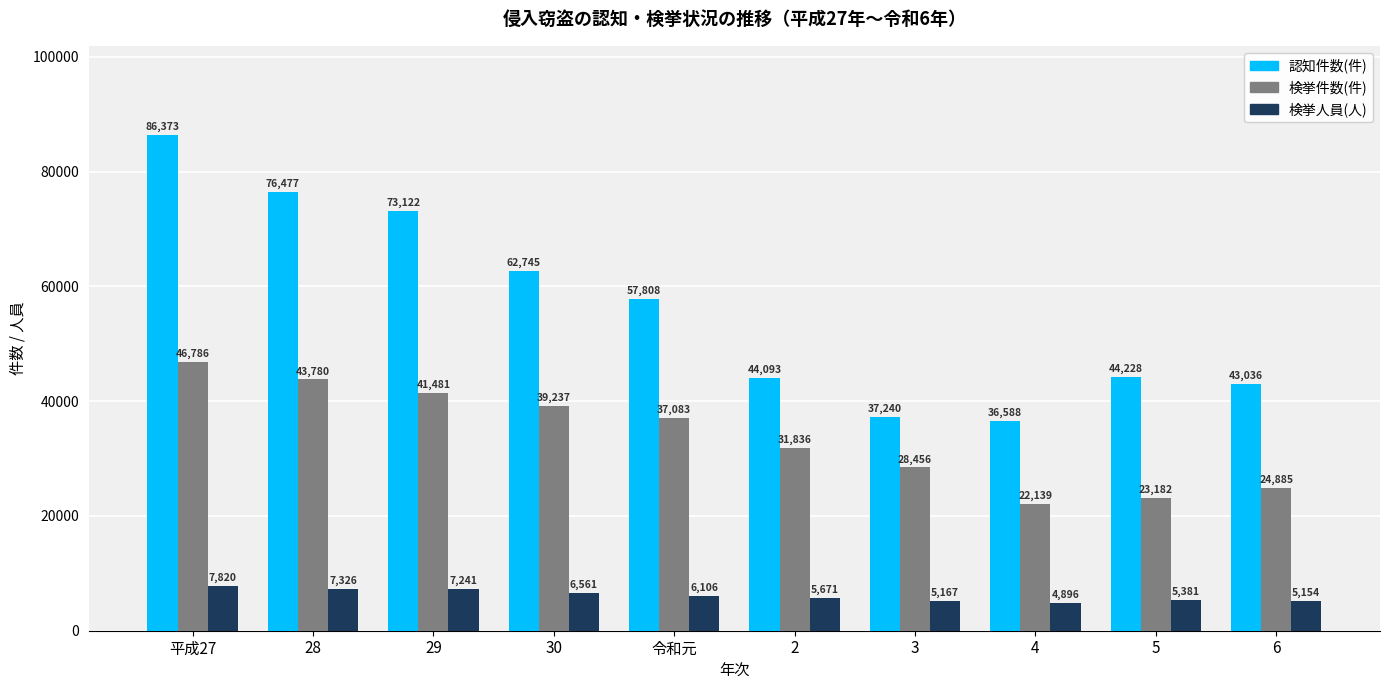

What is the spread (max minus min) of values at 28?

69151